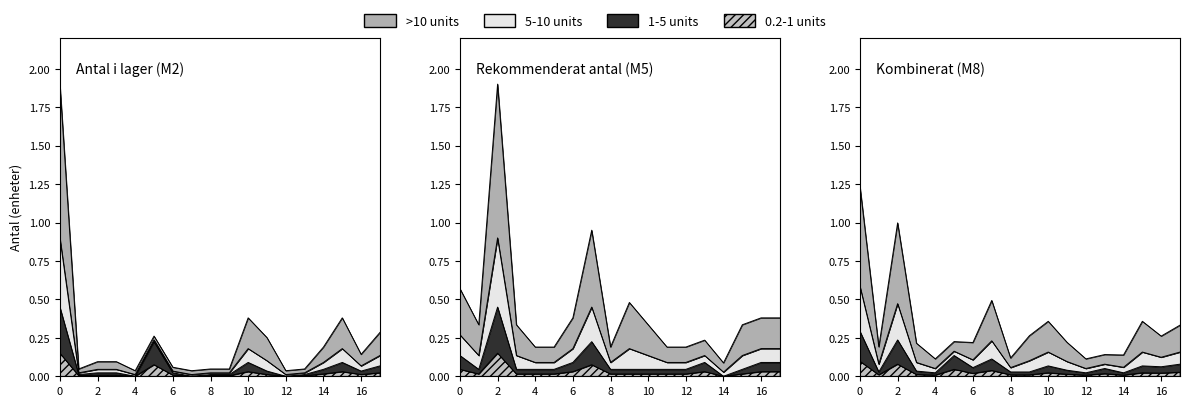

True or false: Rekommenderat antal and Antal i lager intersect in this chart.

False